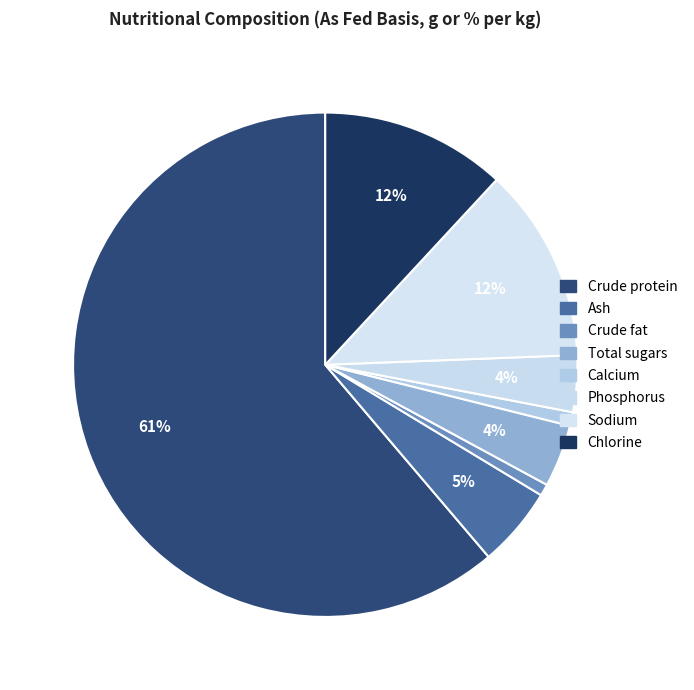

Combined, do Crude fat and Chlorine account for over 50%?

No